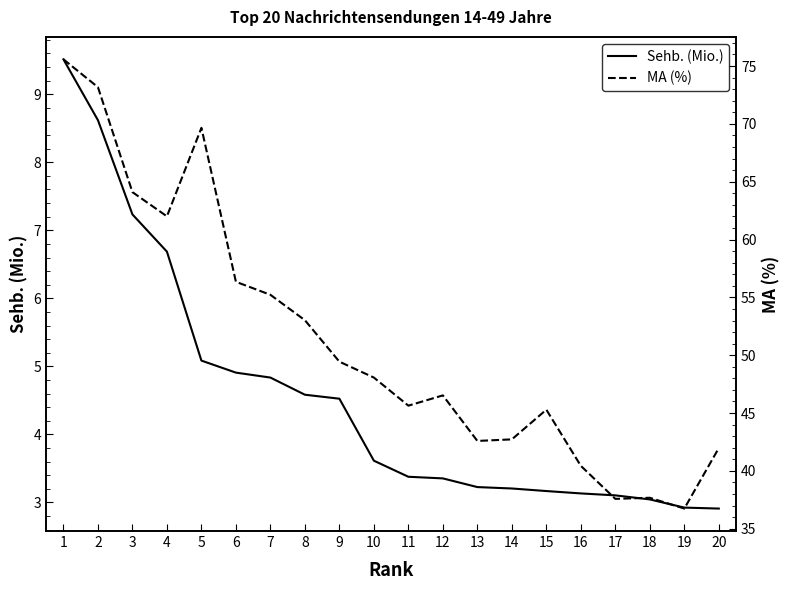

List the labels in order of Sehb. (Mio.) value, smallest first.

20, 19, 18, 17, 16, 15, 14, 13, 12, 11, 10, 9, 8, 7, 6, 5, 4, 3, 2, 1